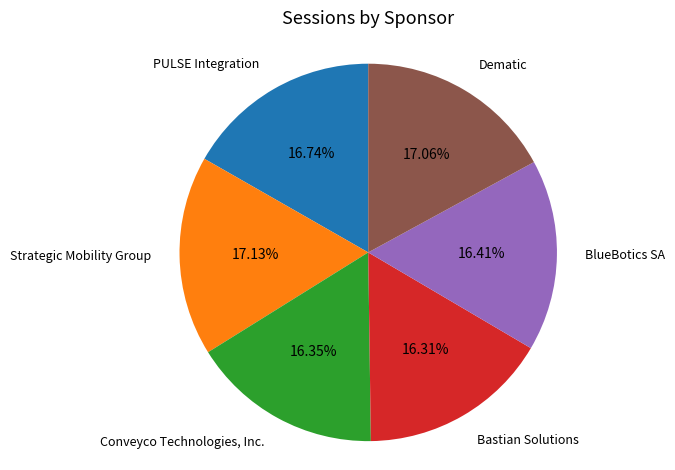

To the nearest percent, what is the difference between the largest and smallest slice percentages?

1%